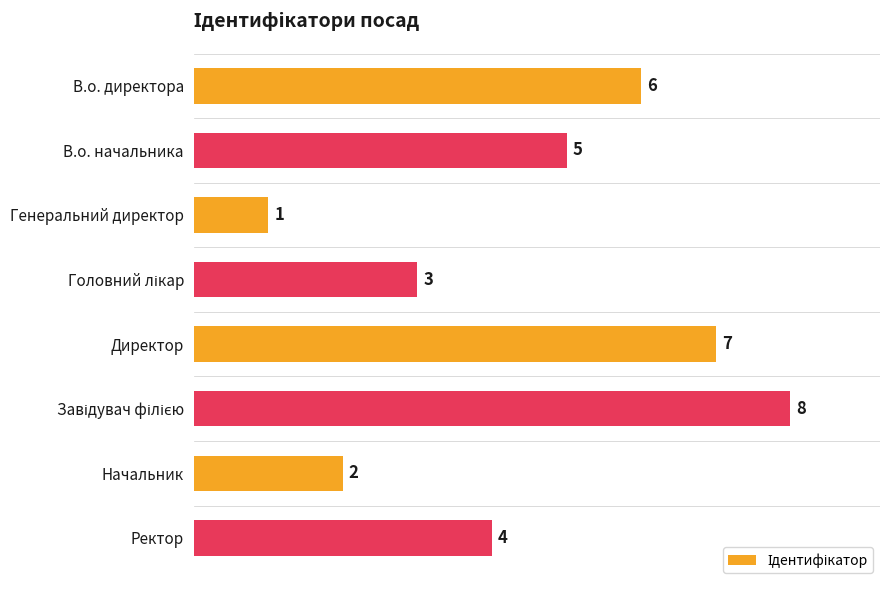

True or false: the data shows 5 at В.о. начальника.

True